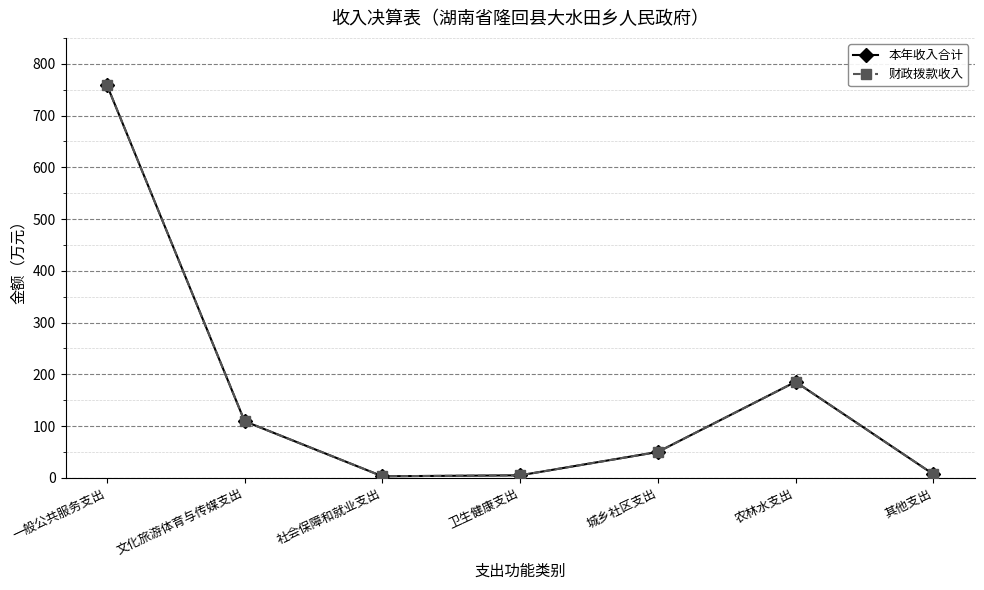

What position from the left is 卫生健康支出?

4